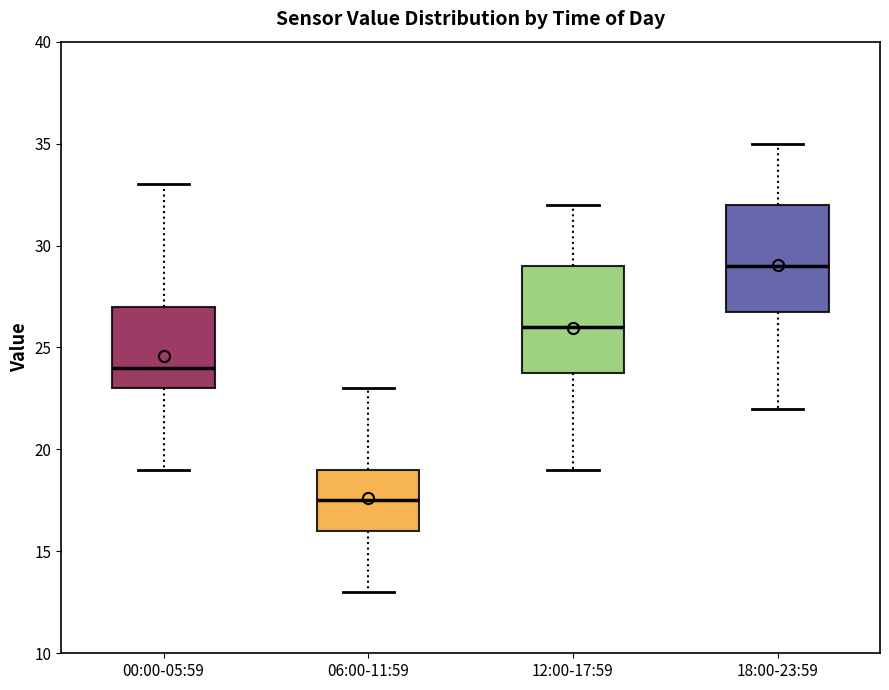

Which box's median line is the highest?

18:00-23:59